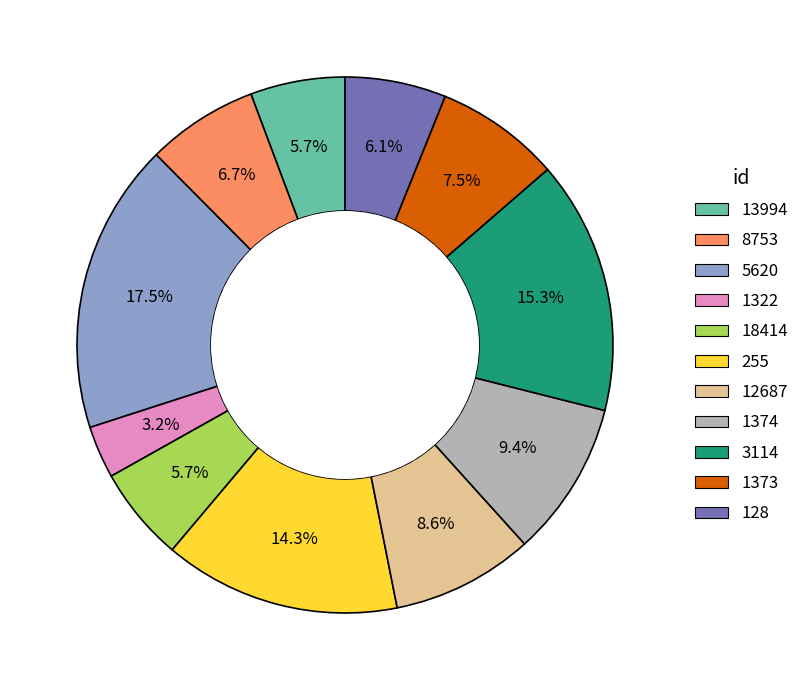

The 5620 slice represents 4% of the pie. True or false?

False